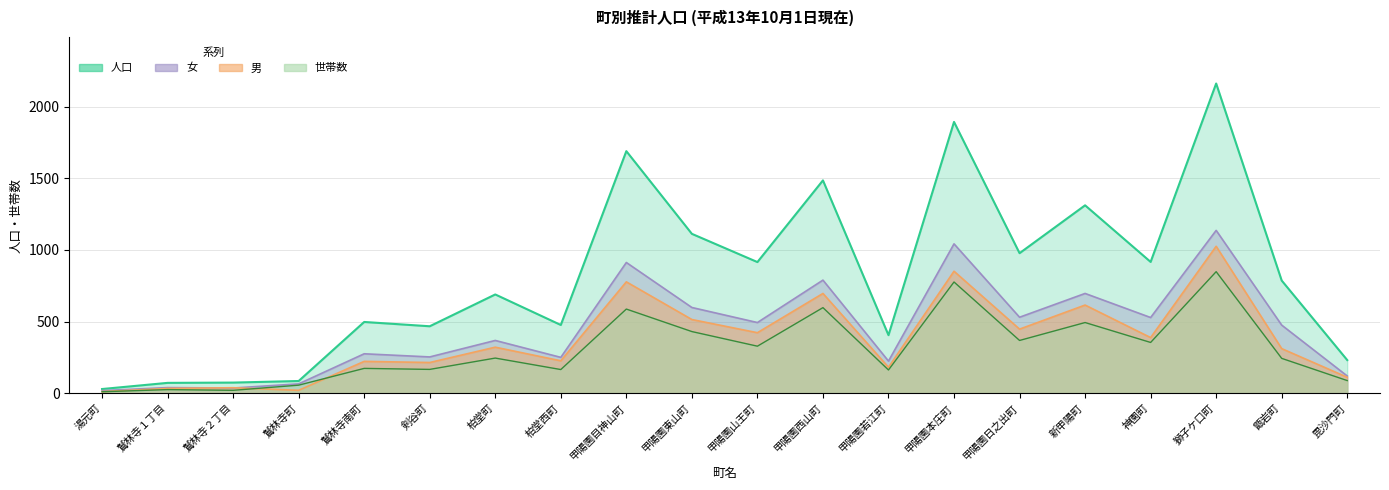

What is the total value across all series at 甲陽園本庄町?

4562